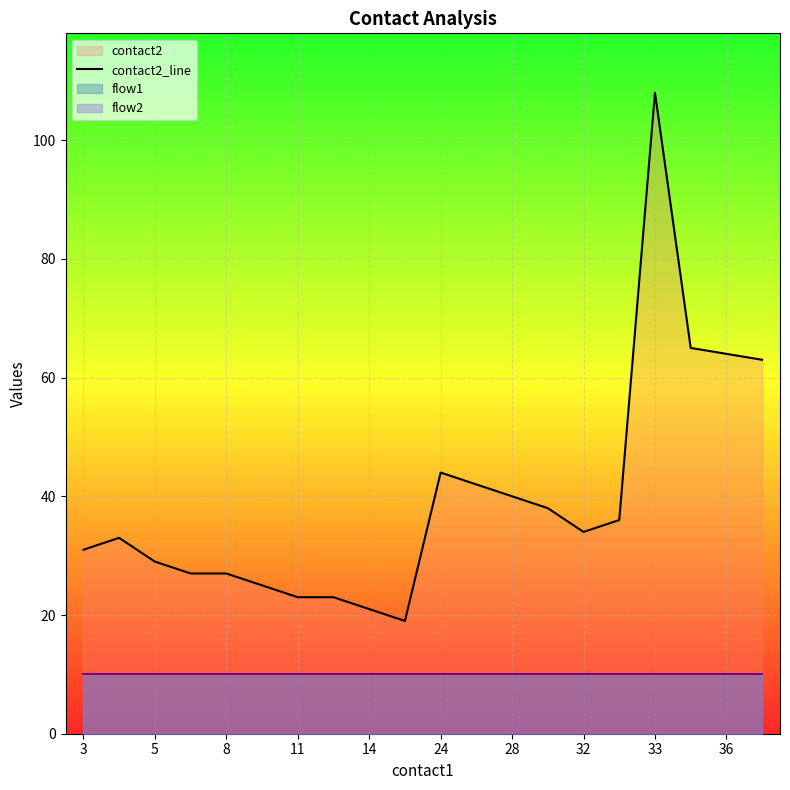

The value of contact2_line at 8 is 19. True or false?

False